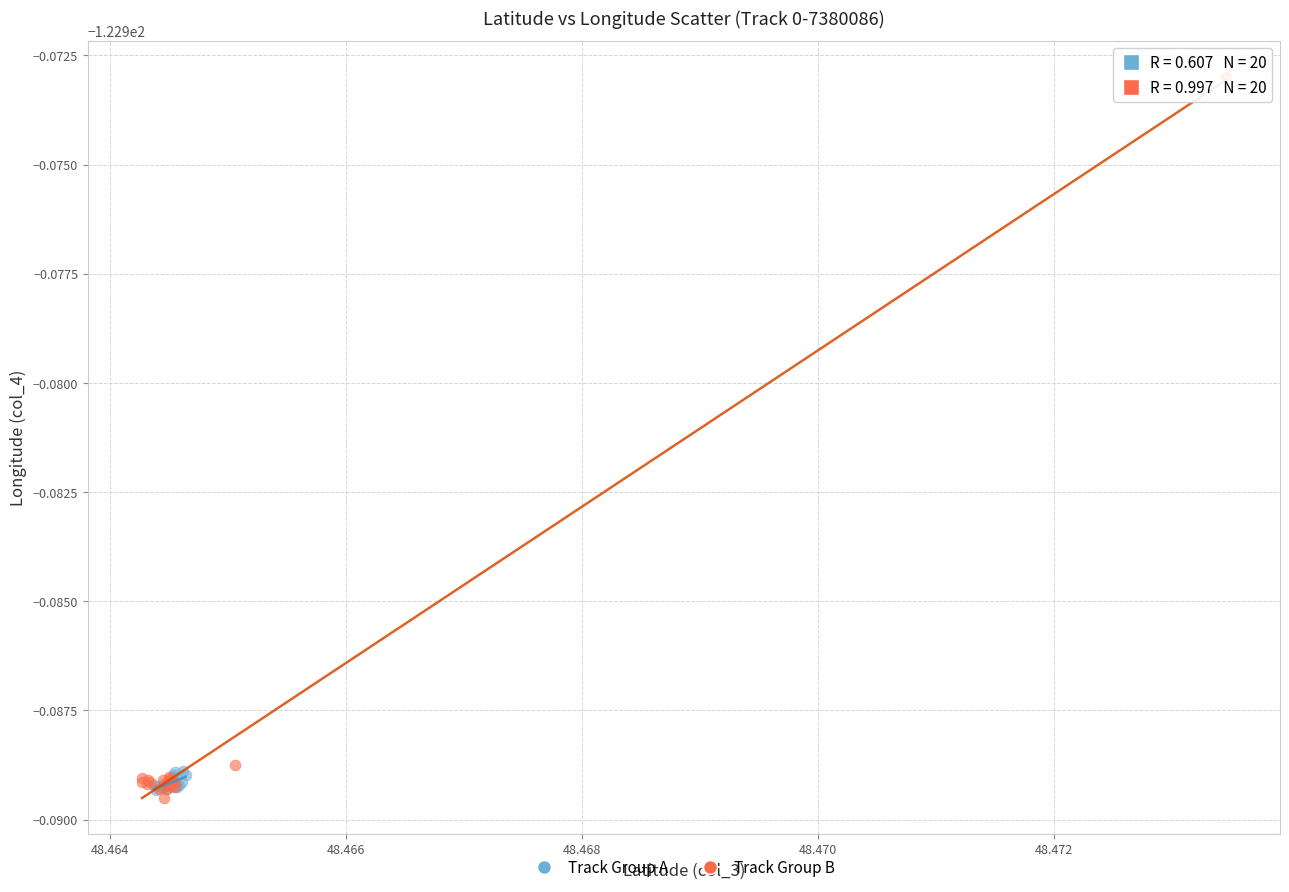

Which series has the largest Y range (max minus min)?

Track Group B